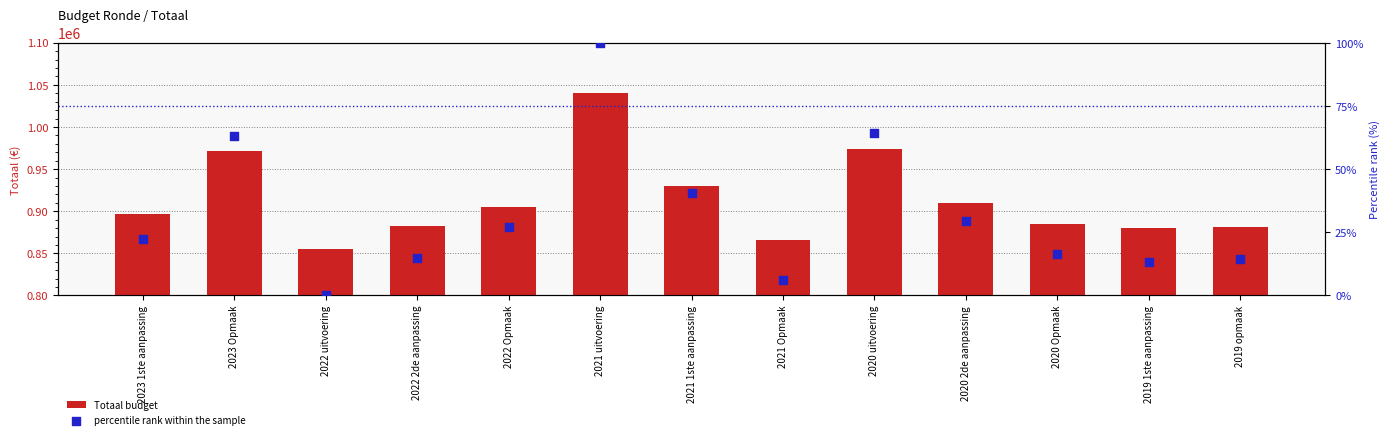

Which series has the largest total across all categories?

Totaal budget